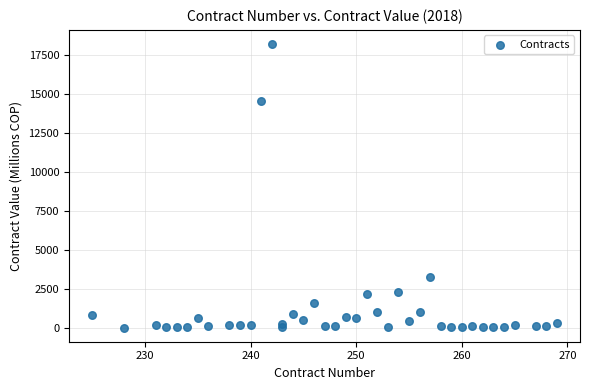

What Y value in the scatter plot is closest to 9102?

14519.8